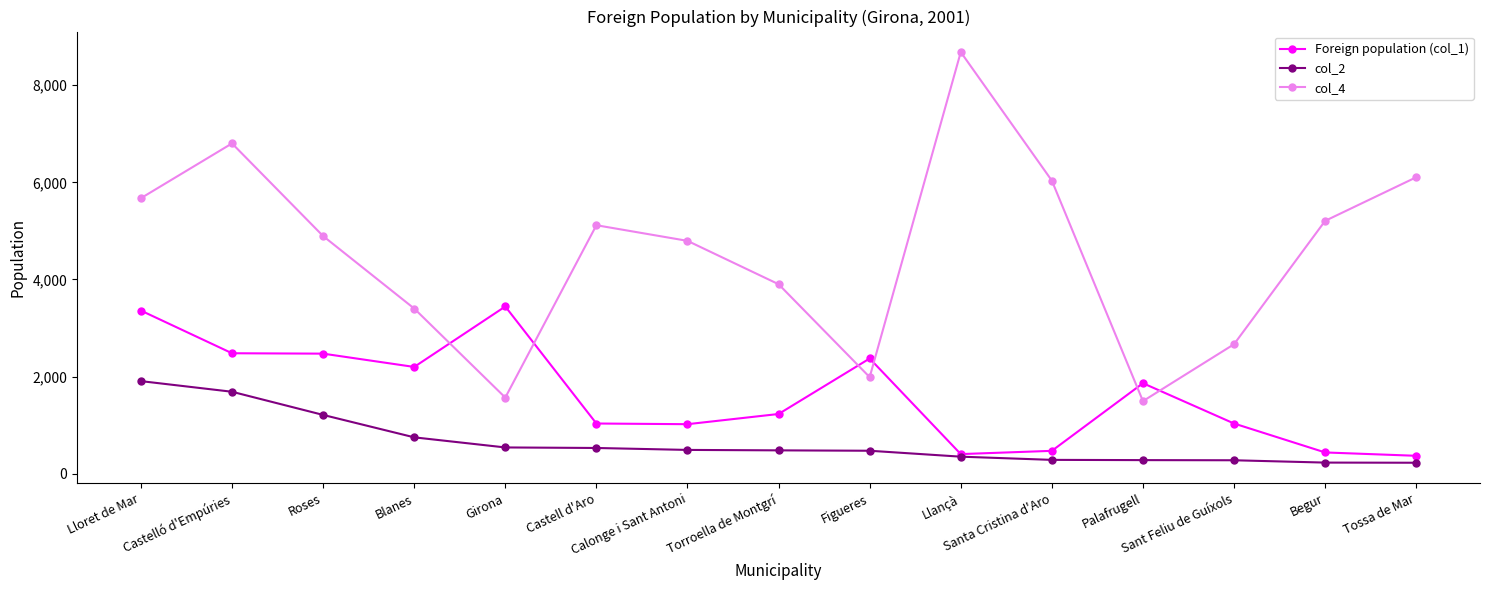

Rank the series by their maximum value, from highest to lowest.

col_4, Foreign population (col_1), col_2